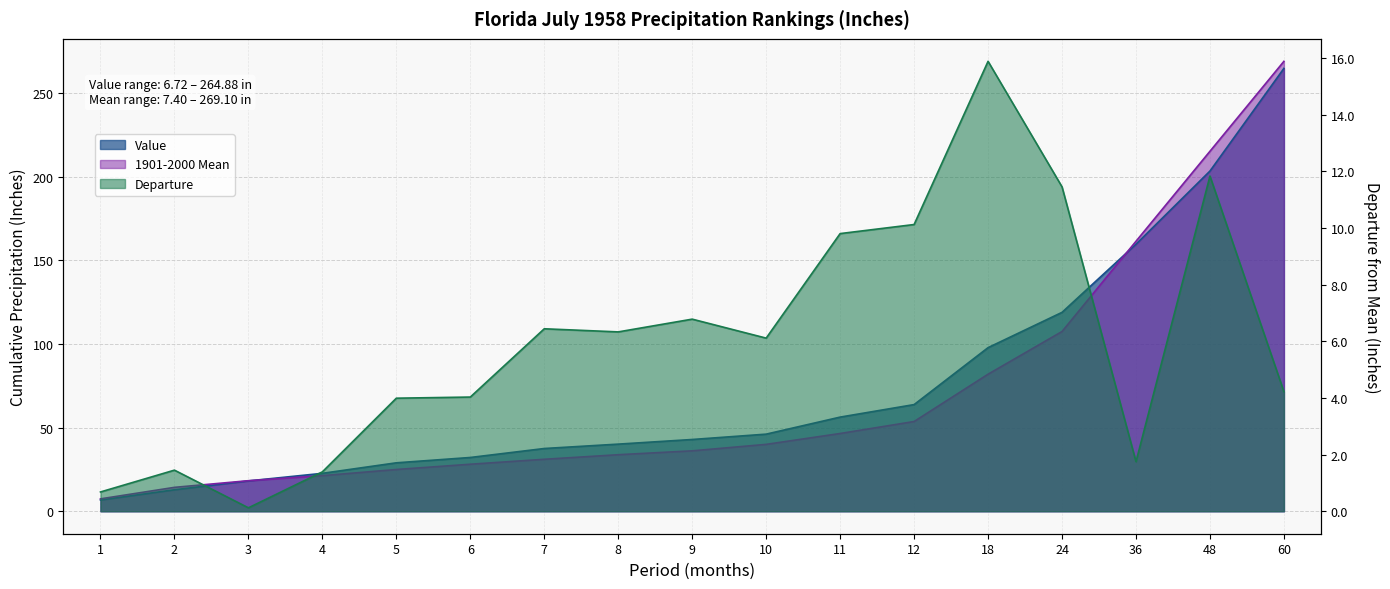

At which label does Departure reach its minimum?

3